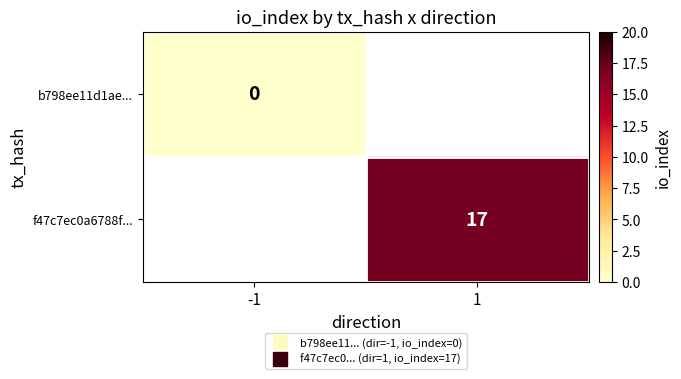

List the labels in order of b798ee11d1ae... value, smallest first.

-1, 1